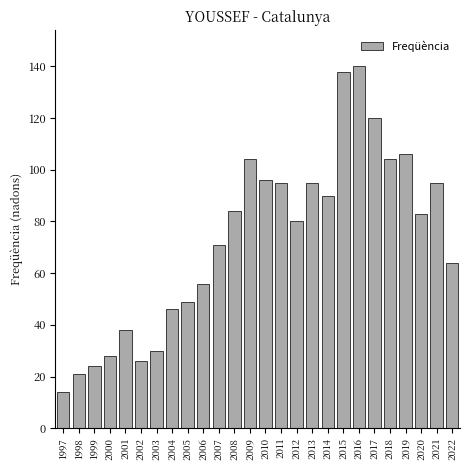

Reading left to right, transcribe all the data shown in this chart.

1997=14	1998=21	1999=24	2000=28	2001=38	2002=26	2003=30	2004=46	2005=49	2006=56	2007=71	2008=84	2009=104	2010=96	2011=95	2012=80	2013=95	2014=90	2015=138	2016=140	2017=120	2018=104	2019=106	2020=83	2021=95	2022=64